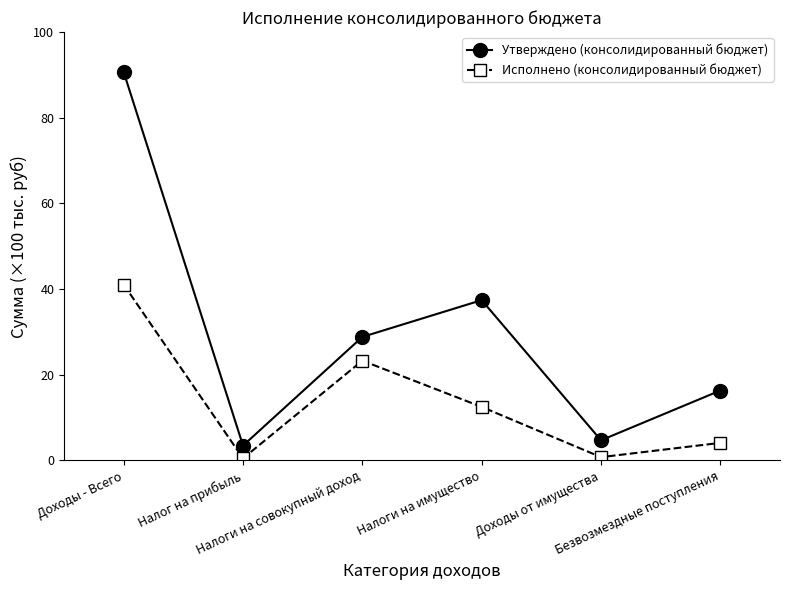

Where does the Исполнено (консолидированный бюджет) series first go above 12?

Доходы - Всего